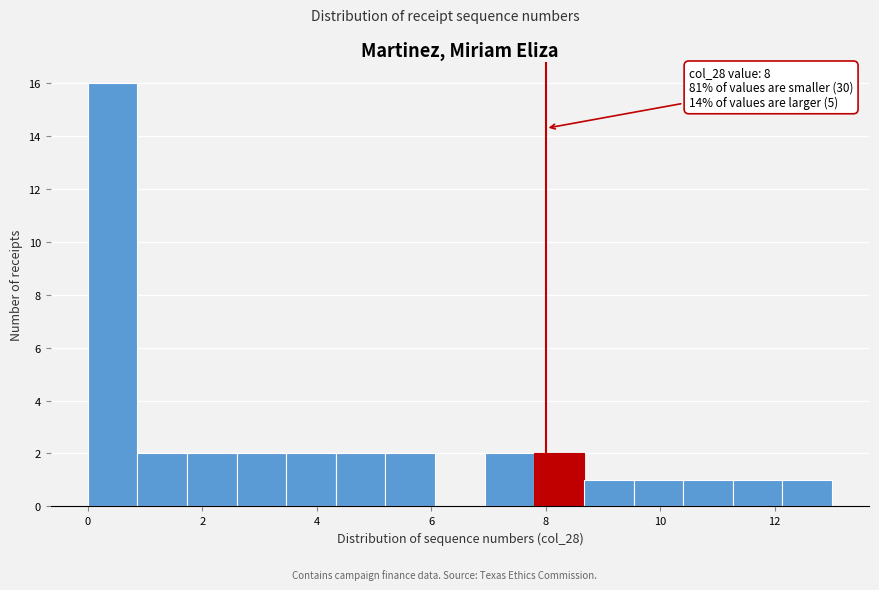

Which range on the x-axis has the tallest bar?

0.0 to 0.8